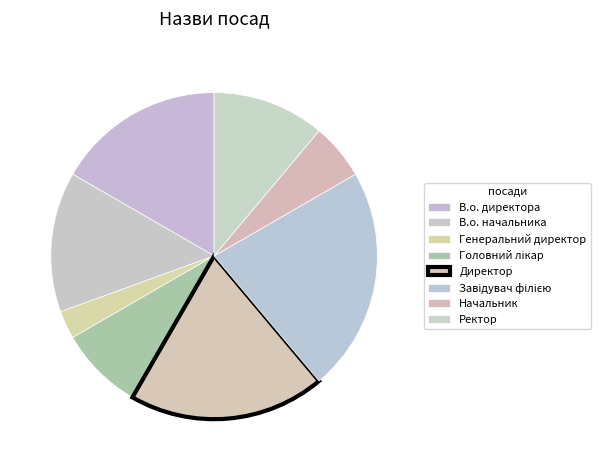

The Завідувач філією slice represents 22% of the pie. True or false?

True